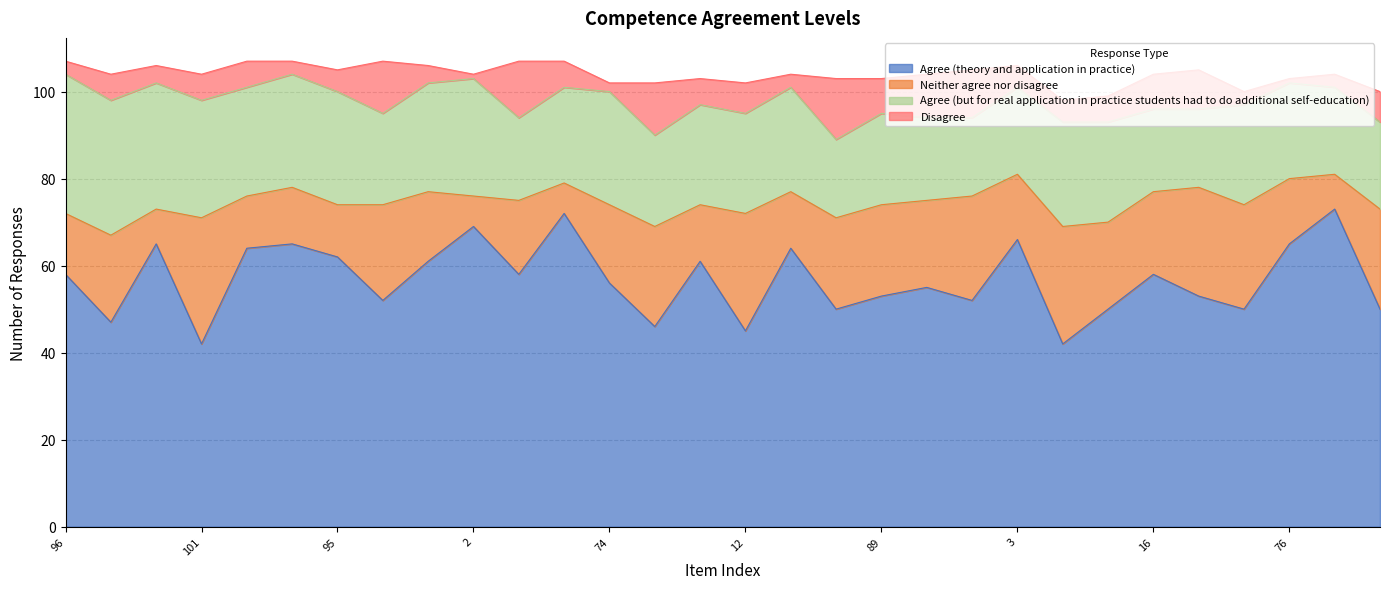

What is the sum of the Agree (theory and application in practice) values at 75 and 76?

112